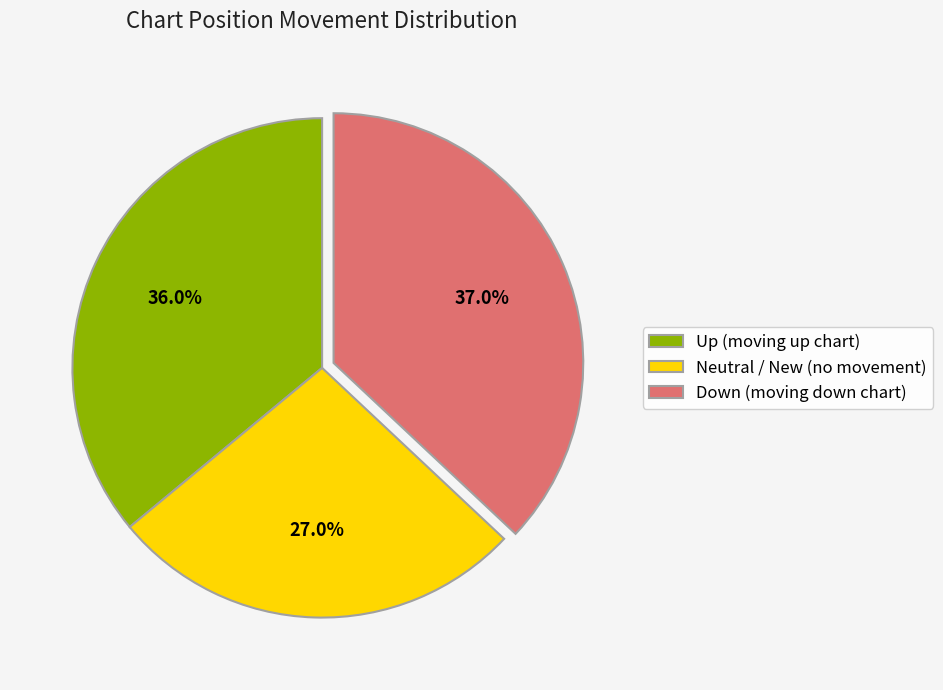

Rank the categories by value from highest to lowest.

Down (moving down chart), Up (moving up chart), Neutral / New (no movement)